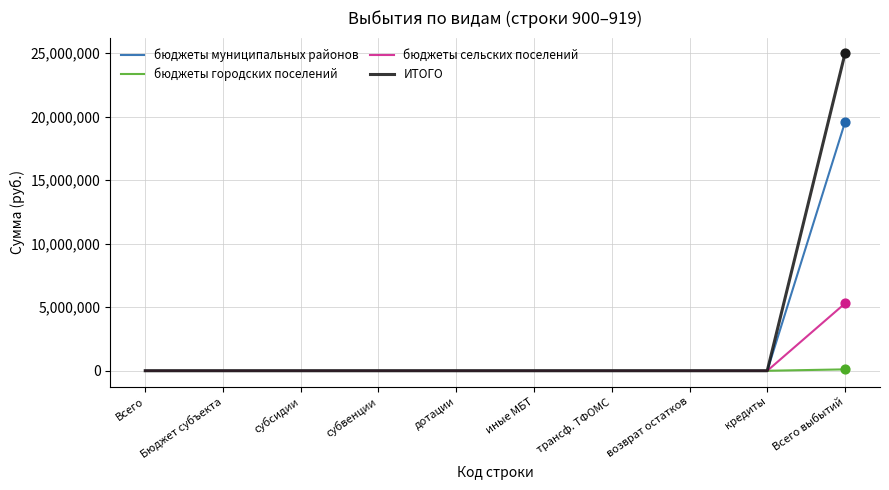

Which series has the largest total across all categories?

ИТОГО